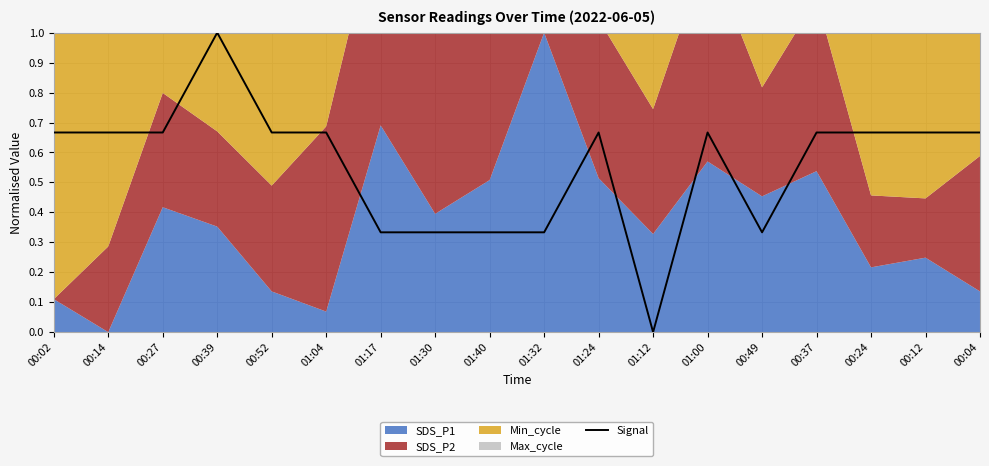

Is it true that the value at 00:14 is 0.7?

True